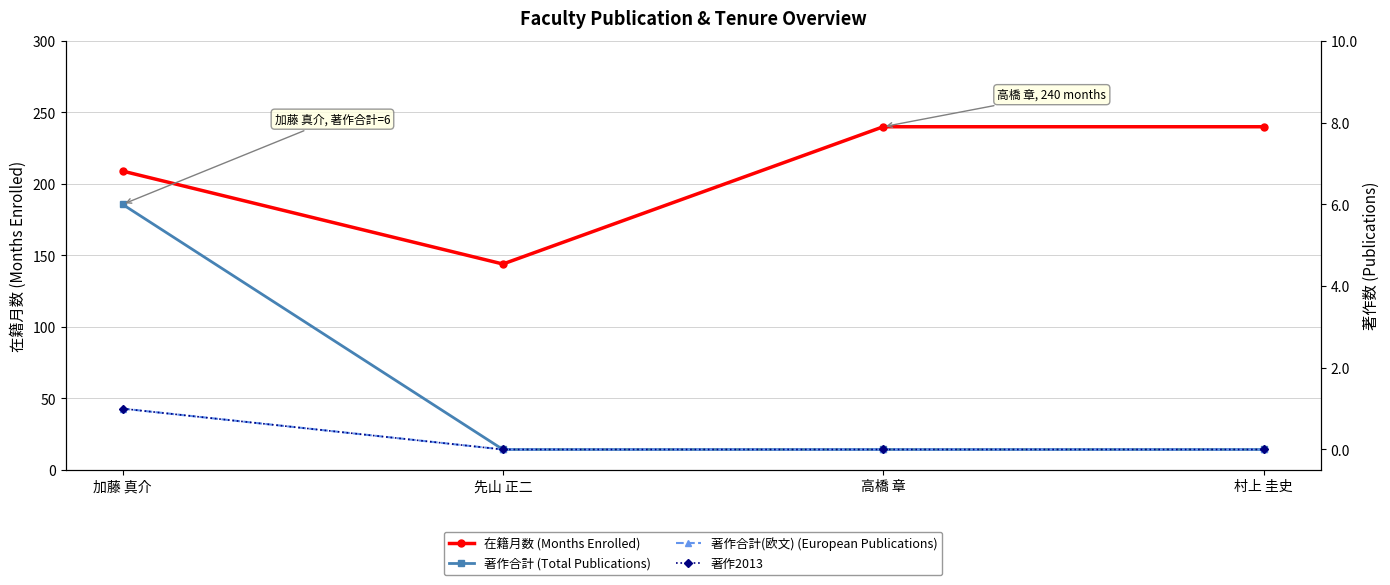

Rank the series at 高橋 章 from lowest to highest value.

著作合計 (Total Publications), 著作合計(欧文) (European Publications), 著作2013, 在籍月数 (Months Enrolled)